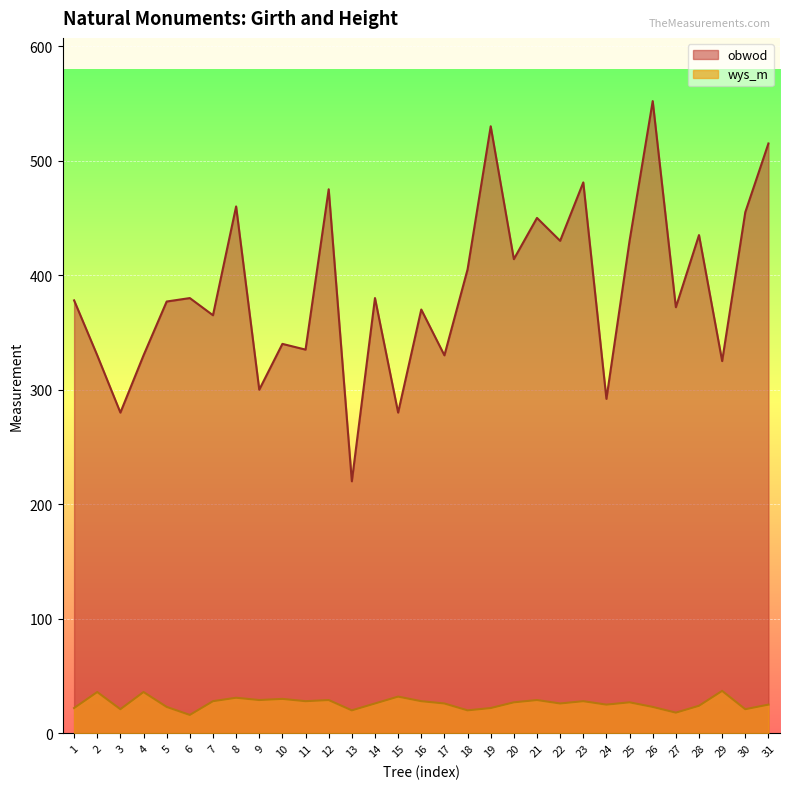

Rank the series at 20 from highest to lowest value.

obwod, wys_m